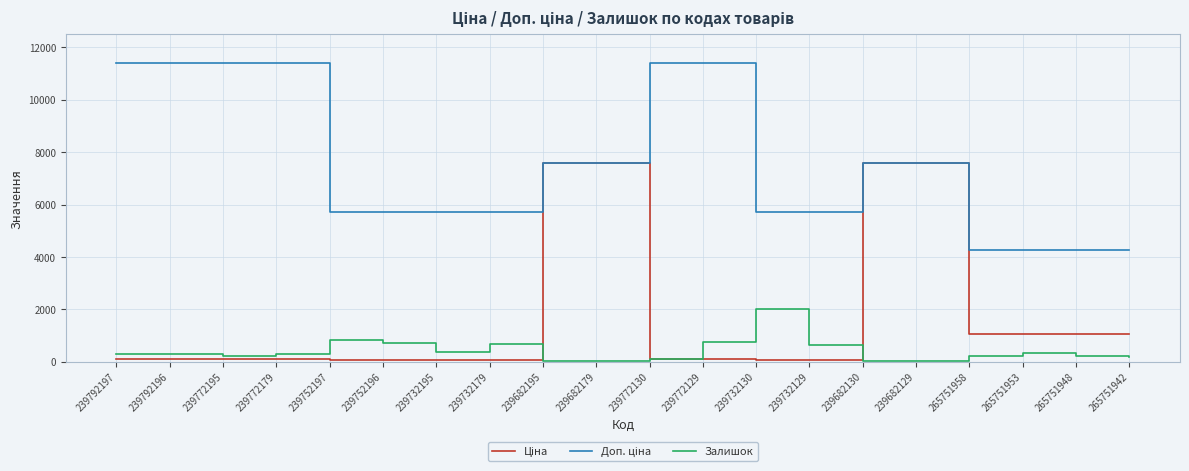

What is the maximum value shown in the chart?

11410.0